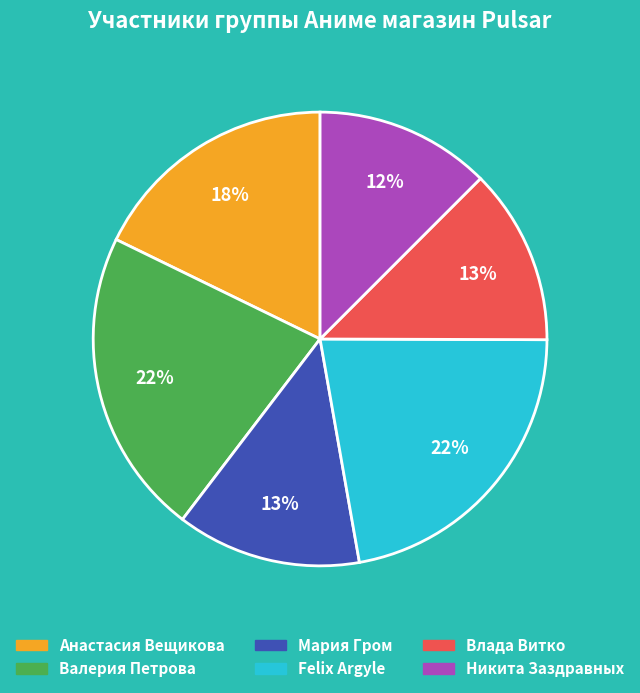

Combined, do Валерия Петрова and Анастасия Вещикова account for over 50%?

No